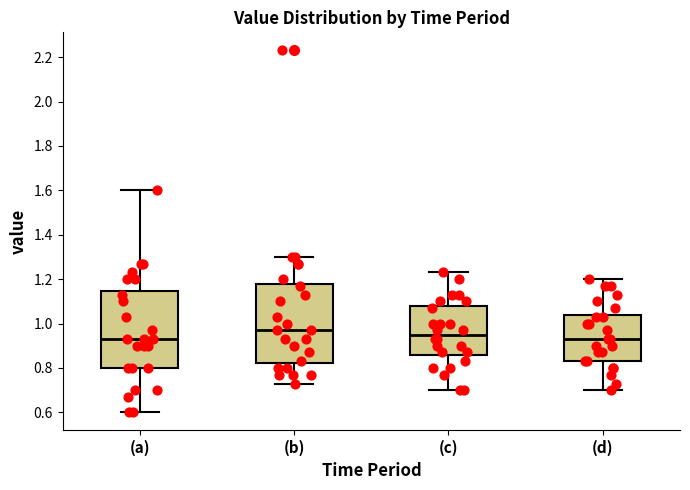

Where is the lower edge of the box for (d) on the y-axis? The values are not printed on the chart, so give them approximately, as read against the axis.

0.84